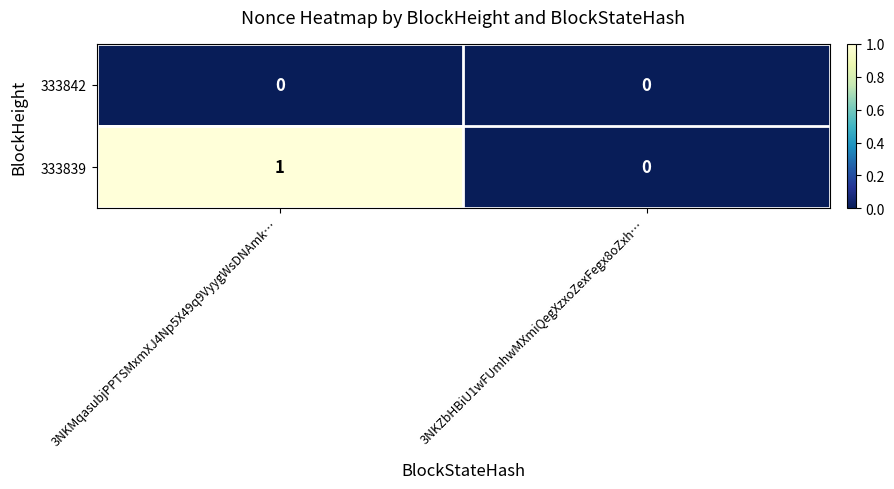

Reading right to left, what are all the values shown in this chart?

333842: 3NKZbHBiU1wFUmhwMXmiQegXzxoZexFegx8oZxh…=0	3NKMqasubjPPTSMxmXJ4Np5X49q9VyygWsDNAmk…=0
333839: 3NKZbHBiU1wFUmhwMXmiQegXzxoZexFegx8oZxh…=0	3NKMqasubjPPTSMxmXJ4Np5X49q9VyygWsDNAmk…=1